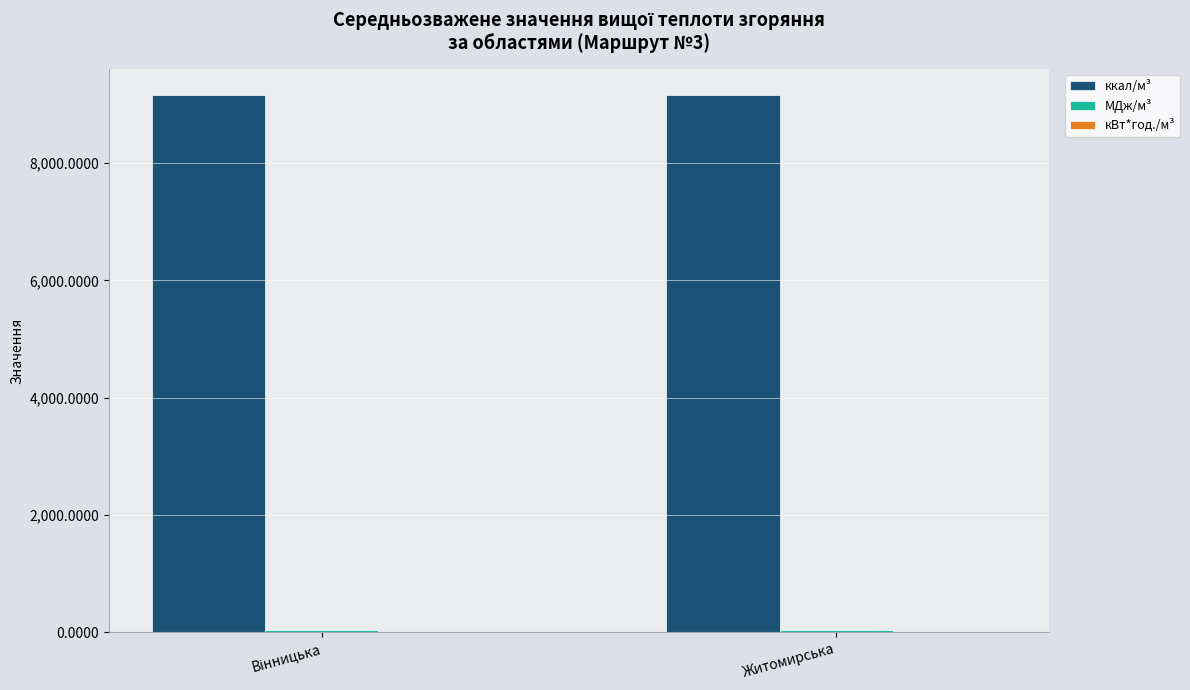

How many distinct data groups are displayed?

3